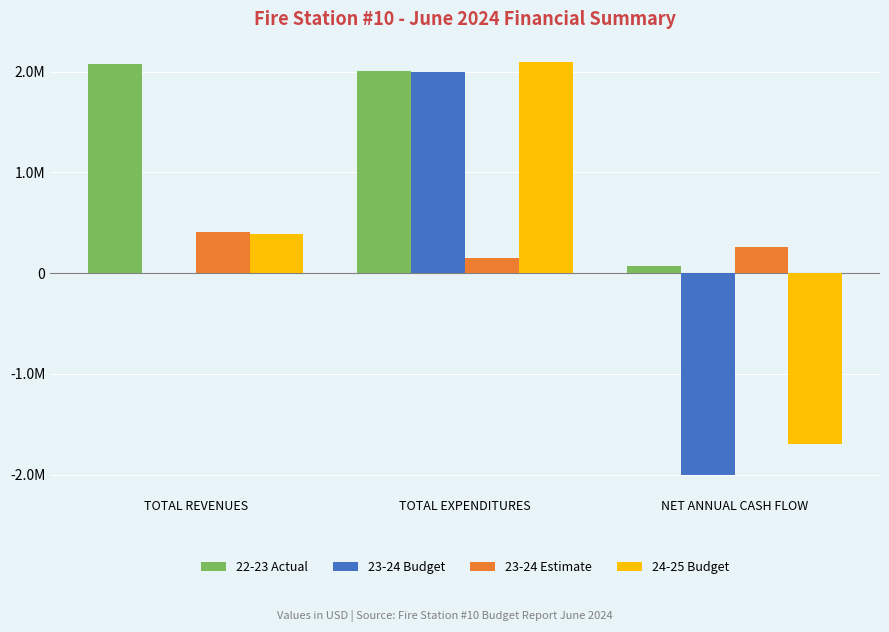

What are all the series names shown in the legend?

22-23 Actual, 23-24 Budget, 23-24 Estimate, 24-25 Budget